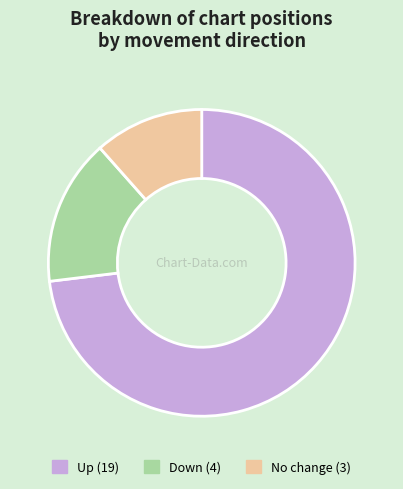

Does any single category account for the majority?

Yes